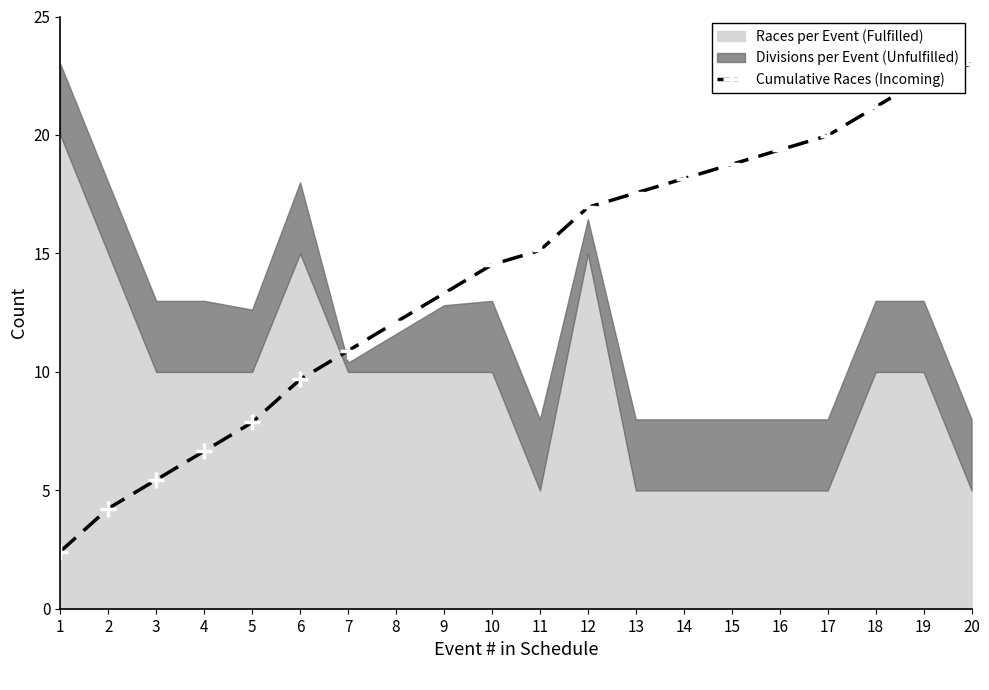

Approximately how many times larger is the value at 8 compared to 3?

2.2